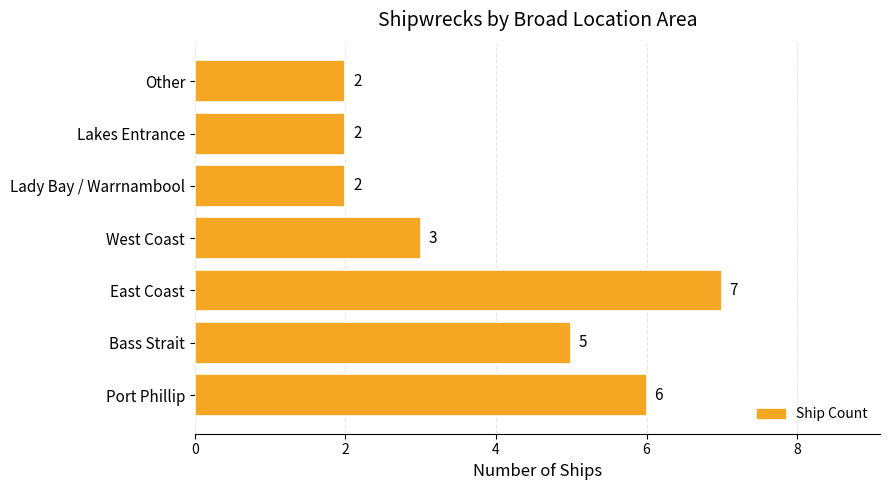

What is the sum of the values at East Coast and Port Phillip?

13